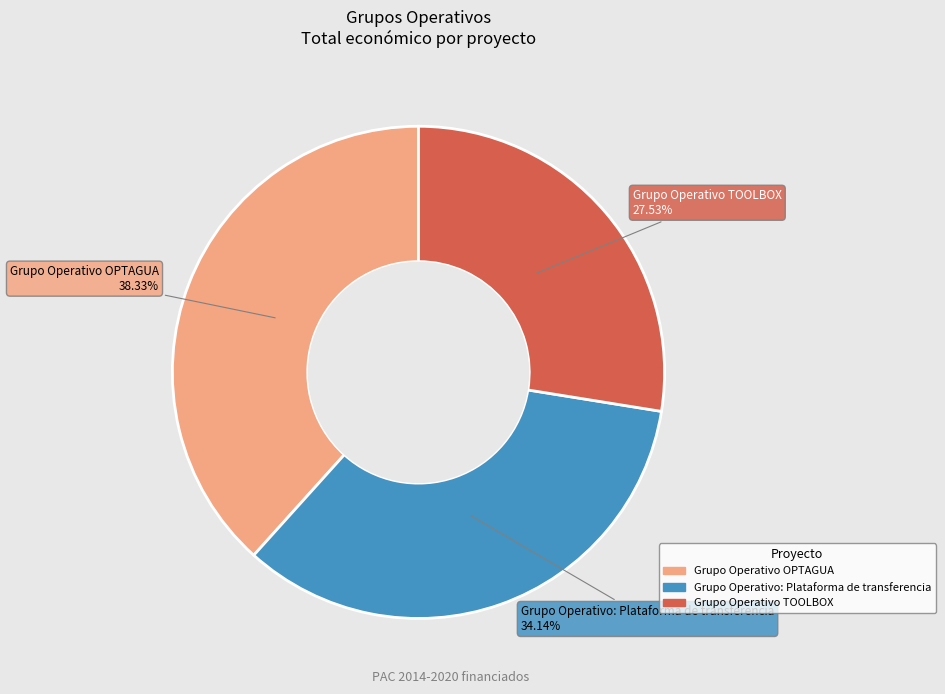

To the nearest percent, what is the average slice percentage?

33%